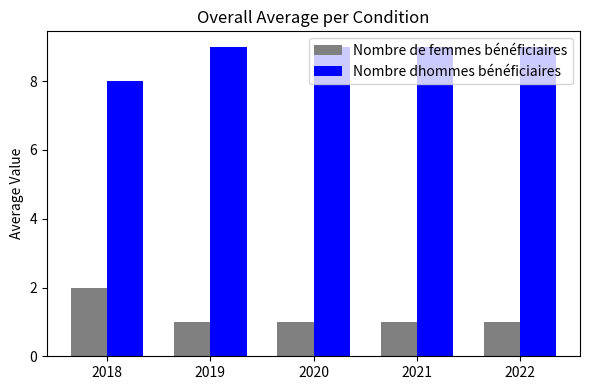

What is the difference between the highest and lowest values at 2021?

8